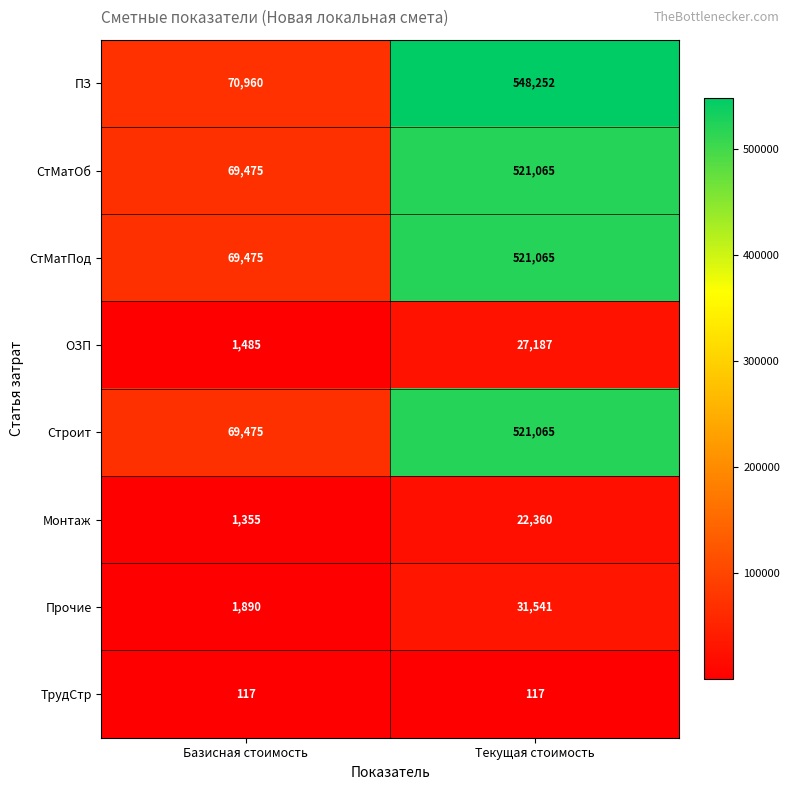

At which category is the sum across all series the highest?

Текущая стоимость